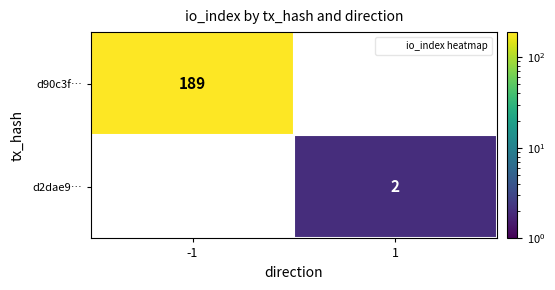

List the series in order of their overall mean, lowest first.

d2dae9…, d90c3f…